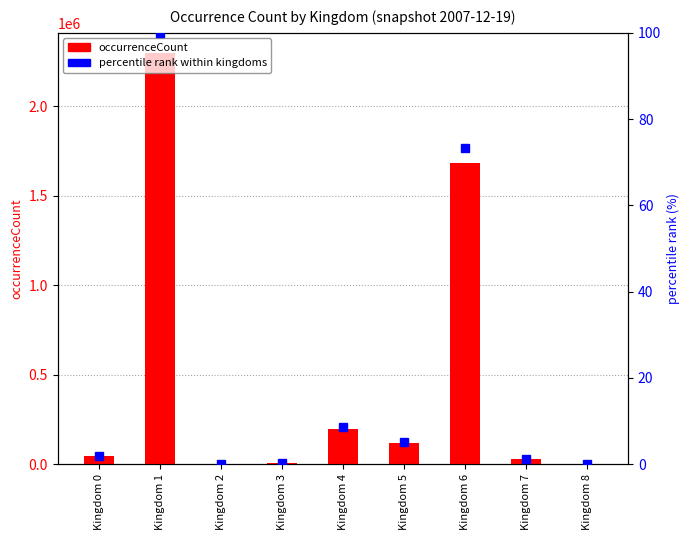

Which label corresponds to the largest value in the chart?

Kingdom 1